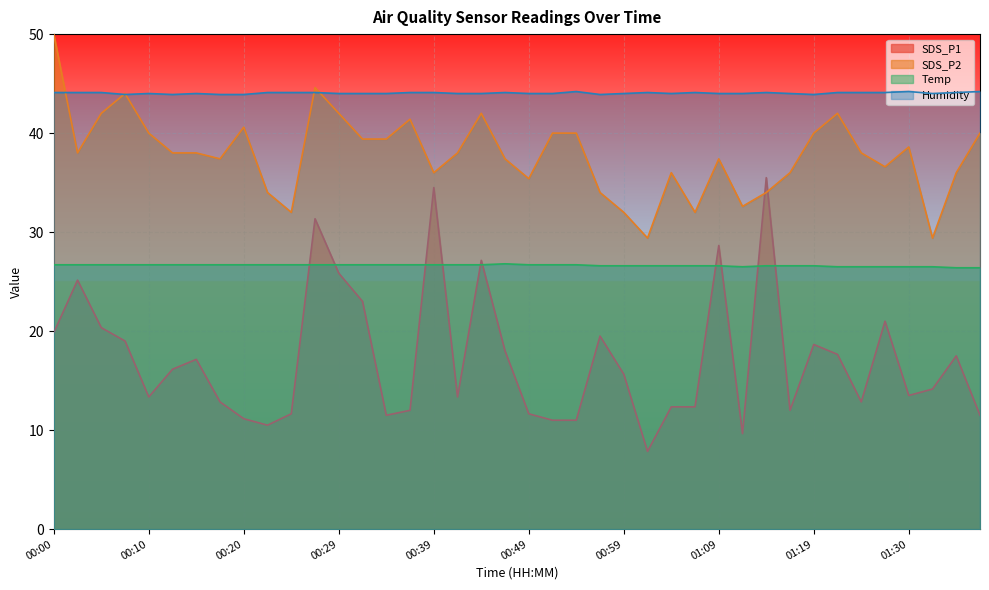

True or false: SDS_P1 and Humidity cross at least once.

False